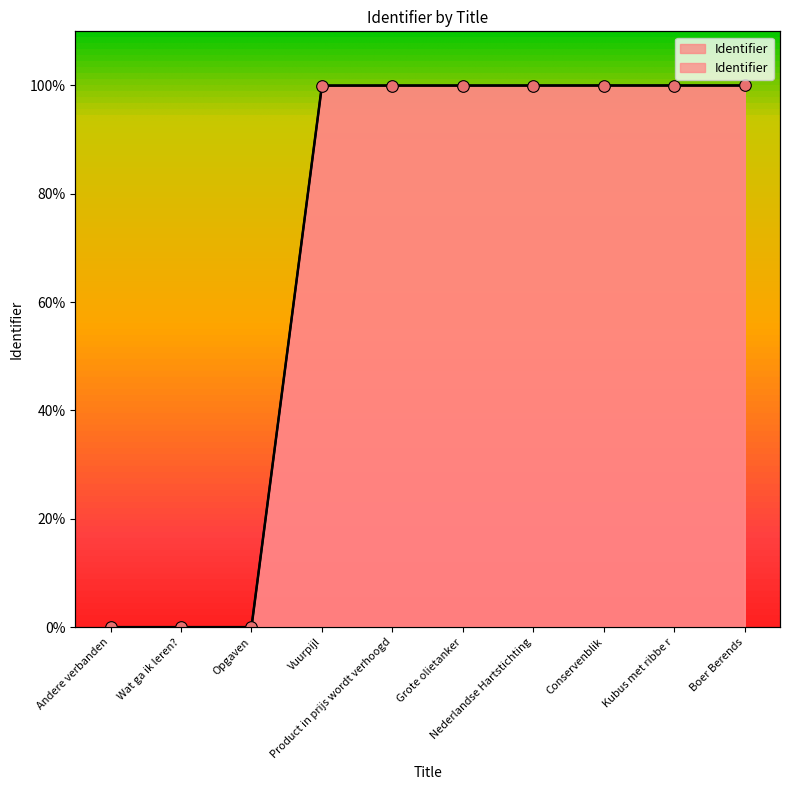

Which has a higher value, Conservenblik or Nederlandse Hartstichting?

Conservenblik